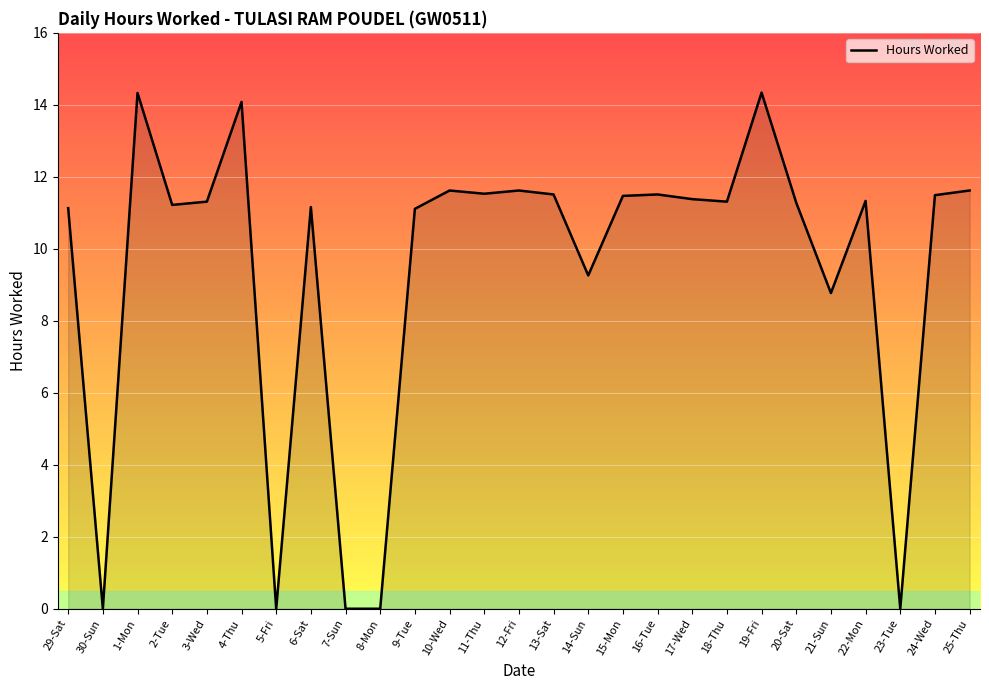

What is the difference between the maximum and minimum values?

14.3